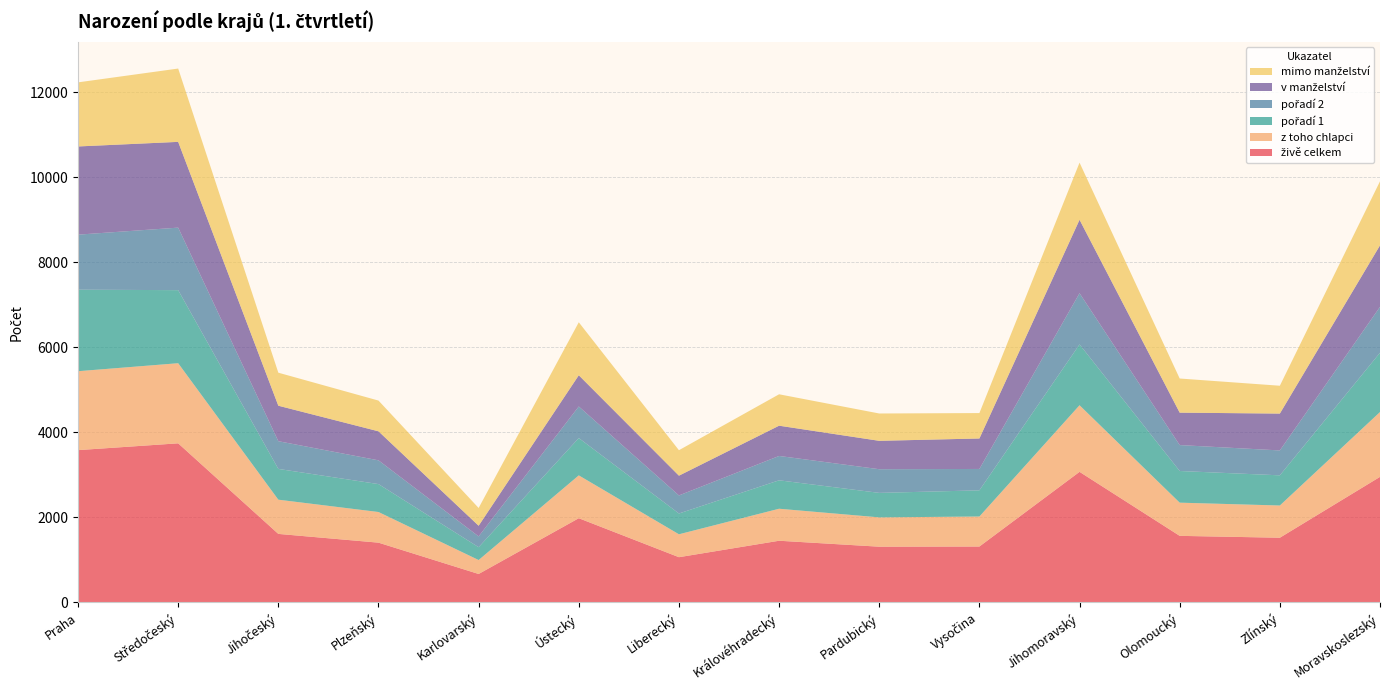

Reading left to right, list all the values displayed in this chart.

živě celkem: 3583	3743	1612	1406	669	1981	1064	1451	1311	1315	3072	1566	1522	2954
z toho chlapci: 1857	1885	805	721	328	1008	539	753	690	706	1567	781	758	1525
pořadí 1: 1918	1719	724	657	302	878	489	669	576	616	1431	745	710	1395
pořadí 2: 1295	1471	652	559	254	743	425	573	557	503	1205	610	586	1080
v manželství: 2075	2018	835	683	251	735	465	712	668	717	1728	763	867	1447
mimo manželství: 1508	1725	777	723	418	1246	599	739	643	598	1344	803	655	1507